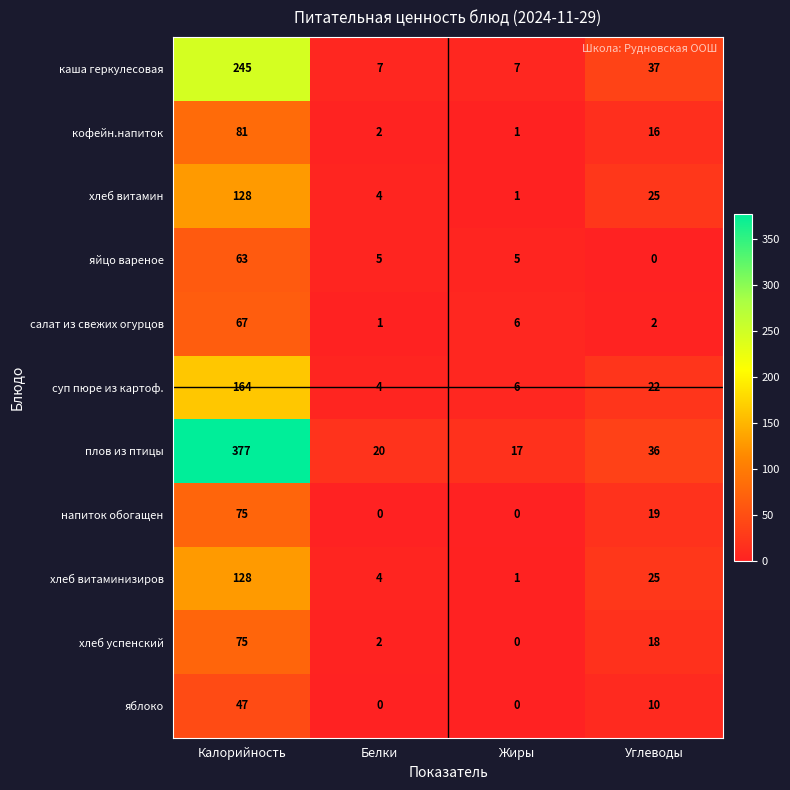

Is it true that кофейн.напиток equals 2 at Белки?

True